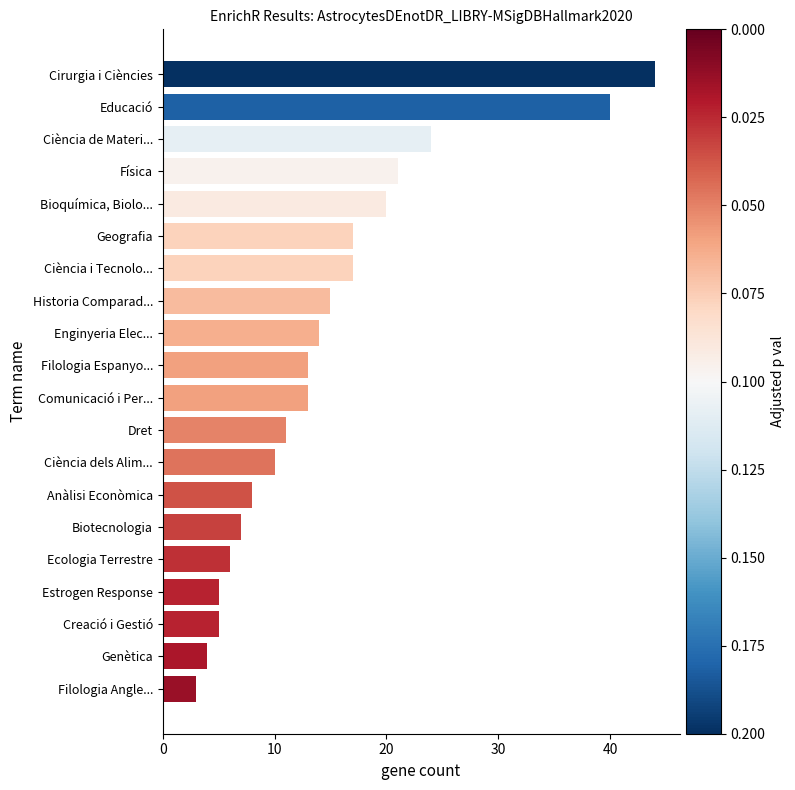

What is the difference between the maximum and second lowest values?

40